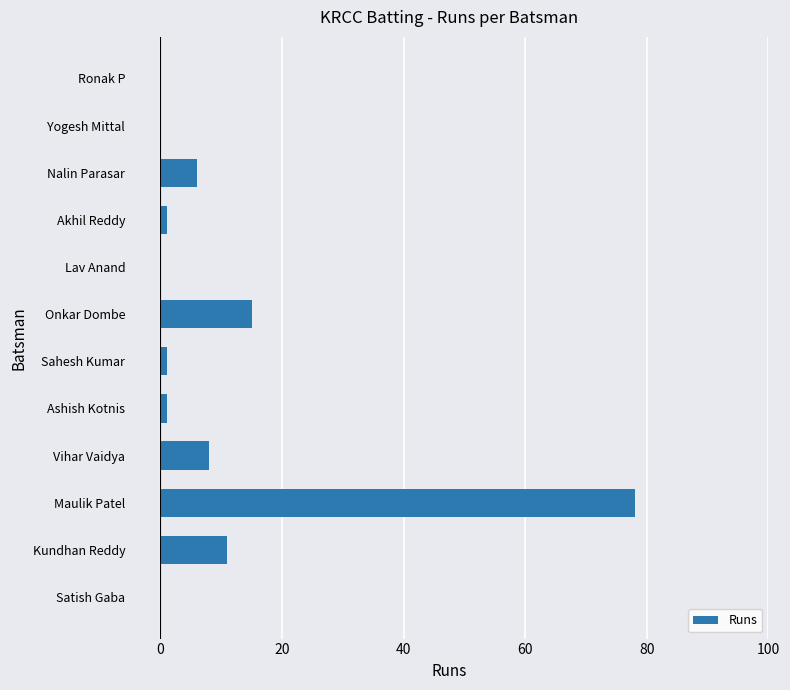

What is the sum of all values?

121